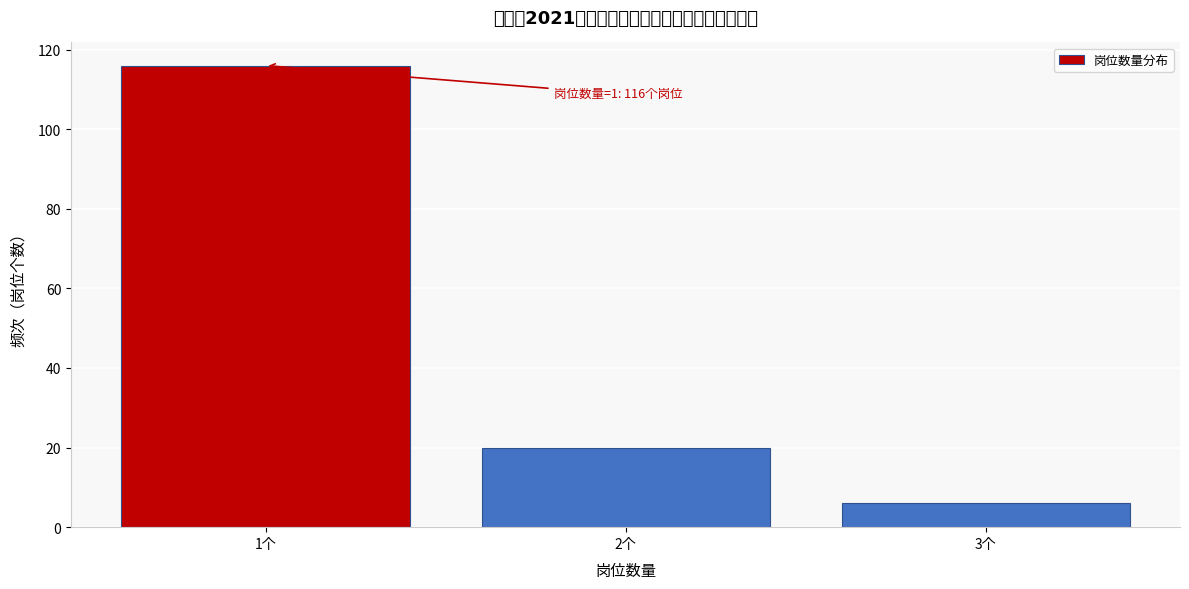

Reading left to right, transcribe all the data shown in this chart.

116	20	6